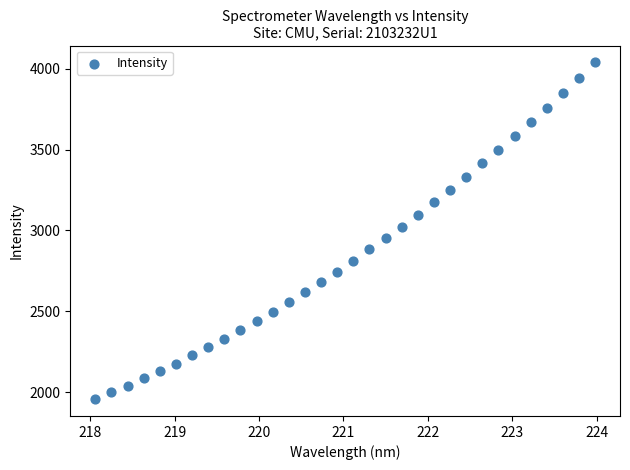

What is the range of Y values (max minus min)?

2081.7